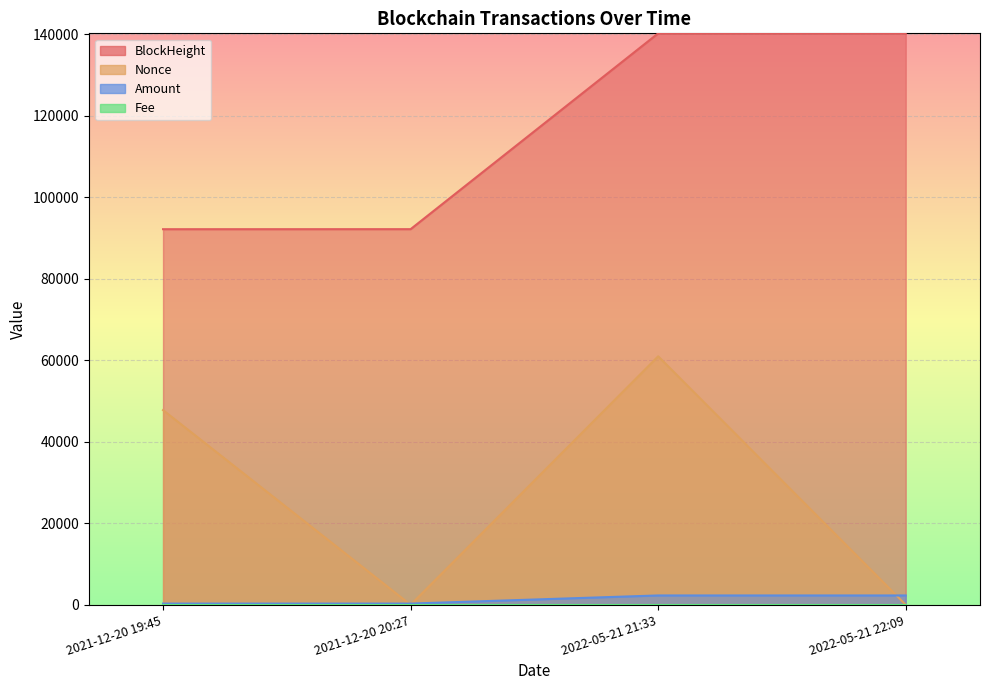

True or false: Nonce has more than 0 interior local peaks.

True